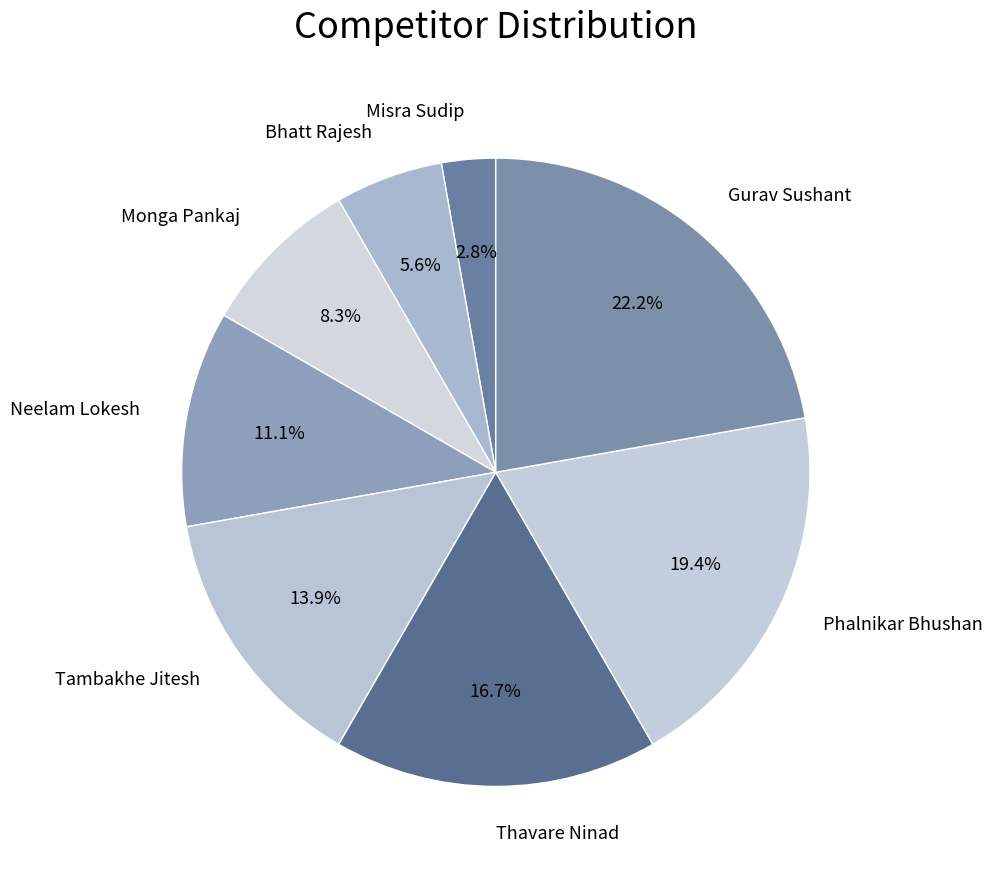

What is the ratio of the value at Tambakhe Jitesh to the value at Phalnikar Bhushan?

0.7